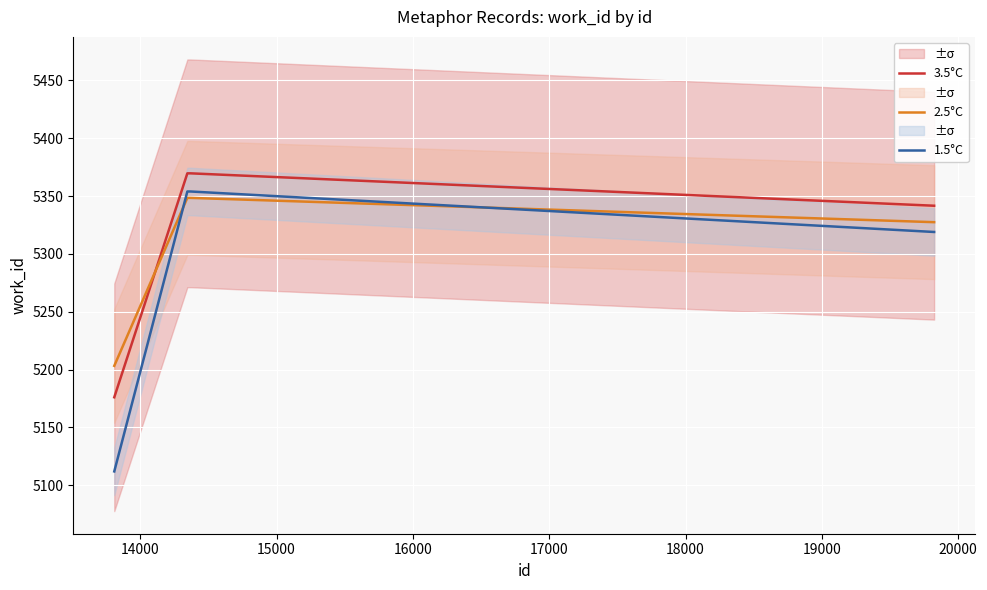

How many values in the 3.5°C series exceed 5369?

4